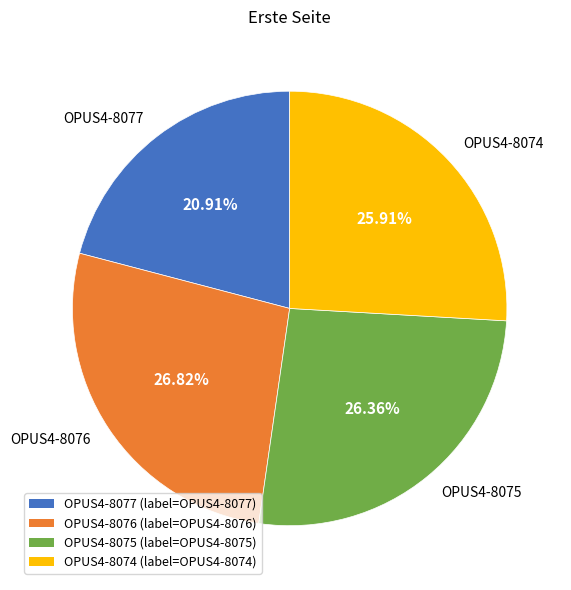

Which slice is the smallest?

OPUS4-8077